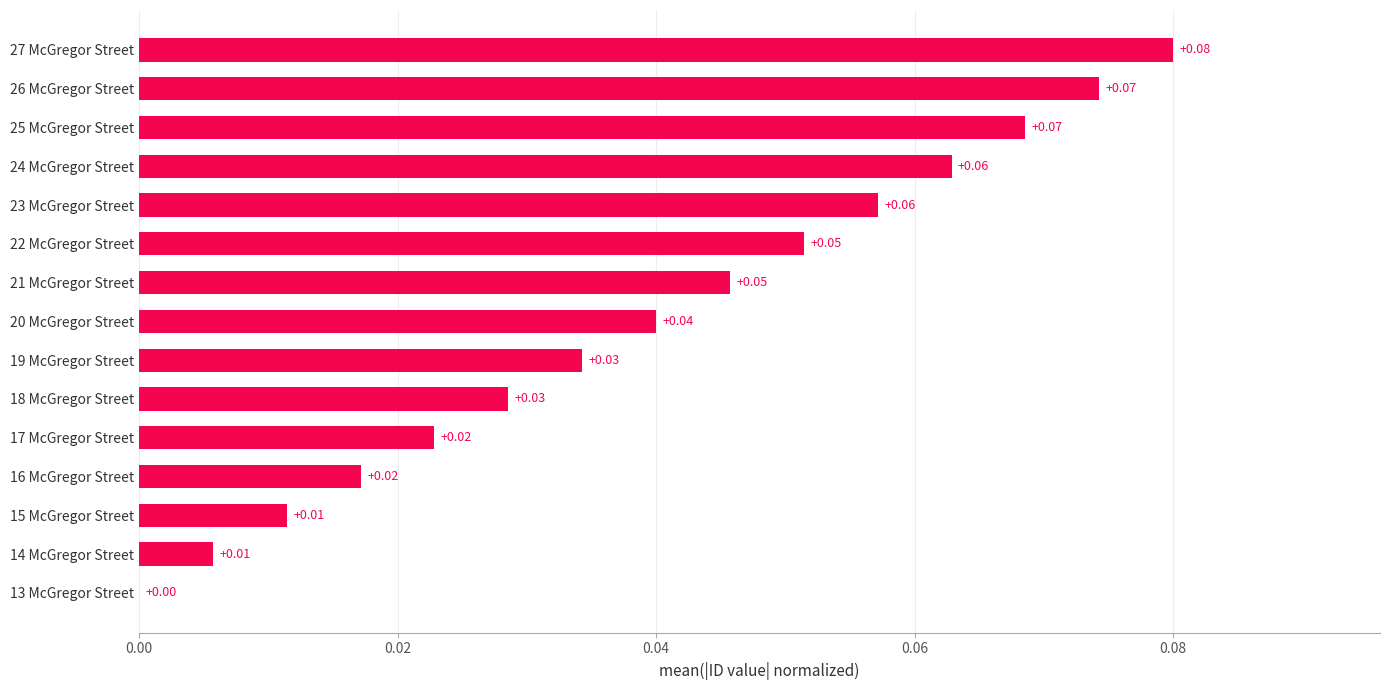

Between 21 McGregor Street and 16 McGregor Street, which is larger?

21 McGregor Street